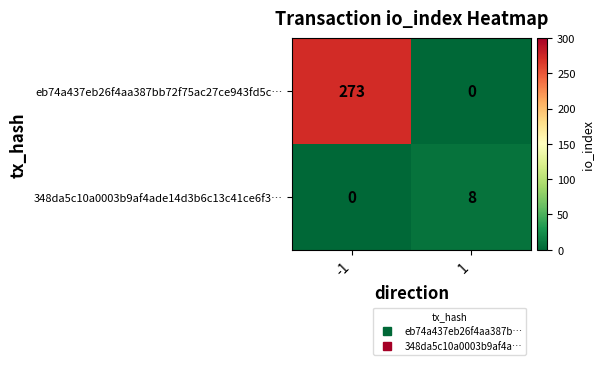

Reading left to right, list all the values displayed in this chart.

eb74a437eb26f4aa387bb72f75ac27ce943fd5c…: -1=273	1=0
348da5c10a0003b9af4ade14d3b6c13c41ce6f3…: -1=0	1=8